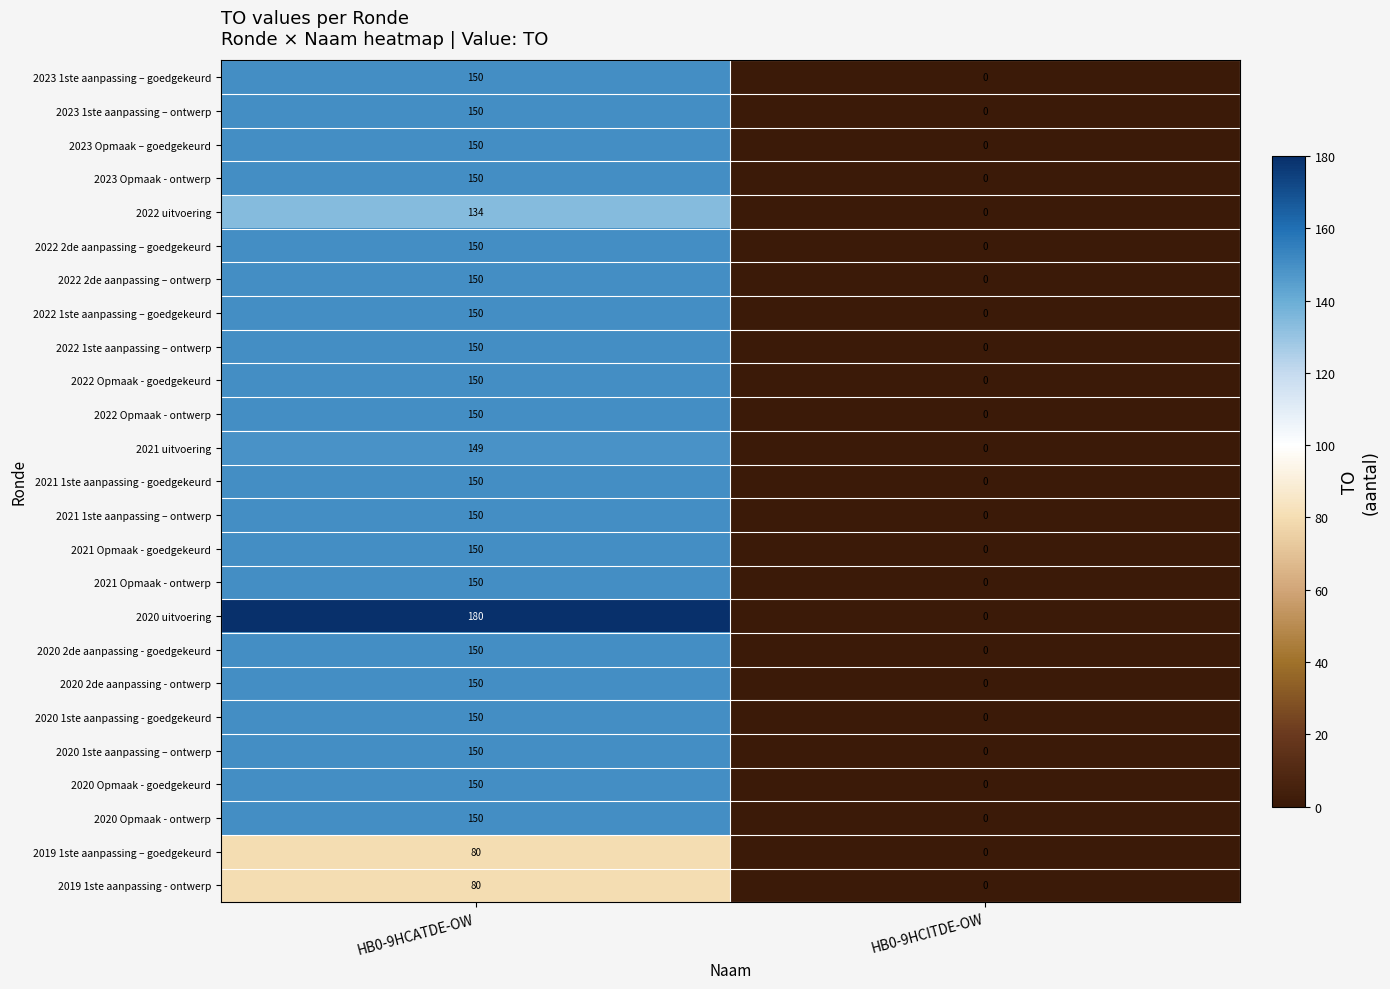

What is the maximum value shown in the chart?

180